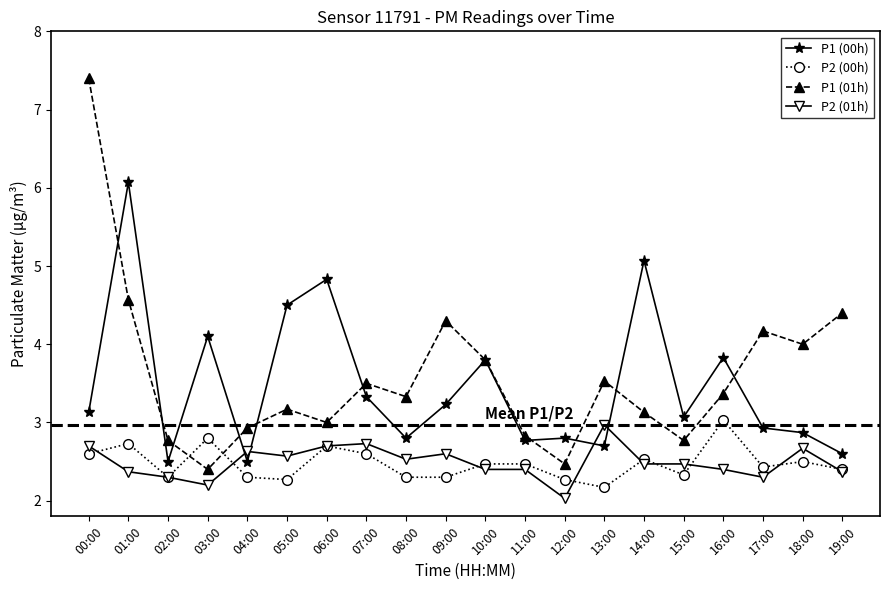

Reading right to left, transcribe all the data shown in this chart.

P1 (00h): 2.6	2.9	2.9	3.8	3.1	5.1	2.7	2.8	2.8	3.8	3.2	2.8	3.3	4.8	4.5	2.5	4.1	2.5	6.1	3.1
P2 (00h): 2.4	2.5	2.4	3.0	2.3	2.5	2.2	2.3	2.5	2.5	2.3	2.3	2.6	2.7	2.3	2.3	2.8	2.3	2.7	2.6
P1 (01h): 4.4	4.0	4.2	3.4	2.8	3.1	3.5	2.5	2.8	3.8	4.3	3.3	3.5	3.0	3.2	2.9	2.4	2.8	4.6	7.4
P2 (01h): 2.4	2.7	2.3	2.4	2.5	2.5	3.0	2.0	2.4	2.4	2.6	2.5	2.7	2.7	2.6	2.6	2.2	2.3	2.4	2.7